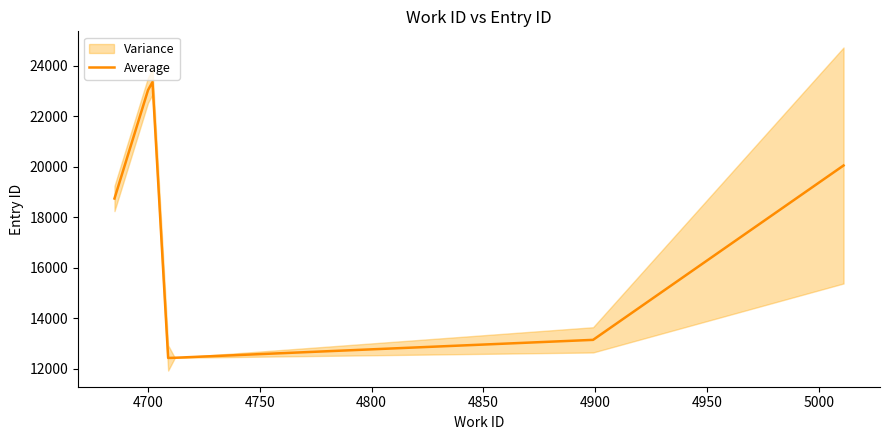

How many data points are less than 18741?

3